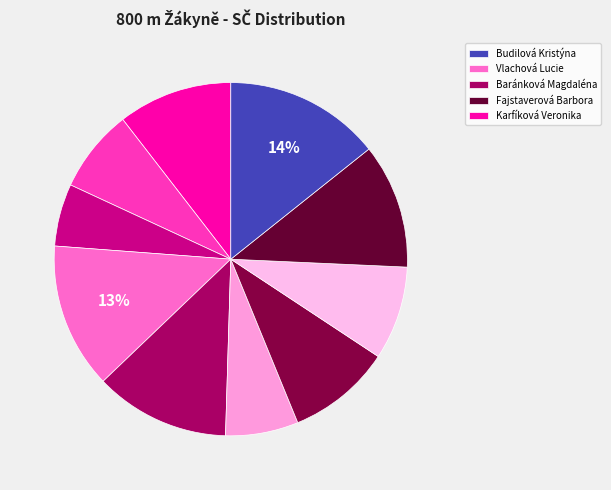

How many slices are in this pie chart?

10